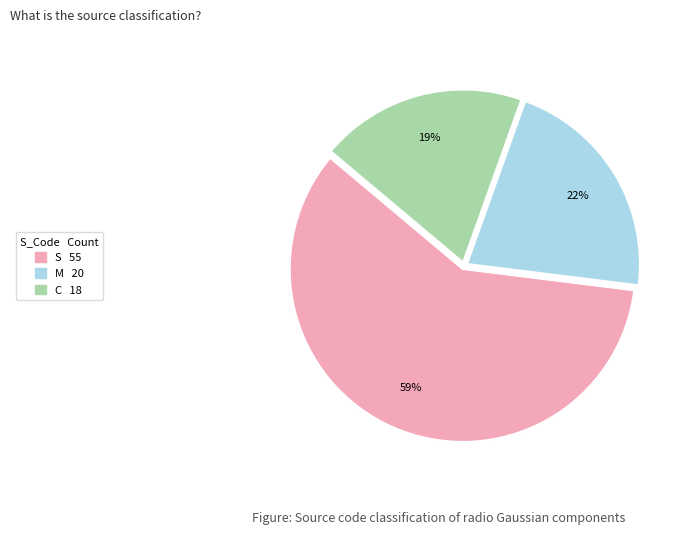

Is the sum of M and S greater than half?

Yes